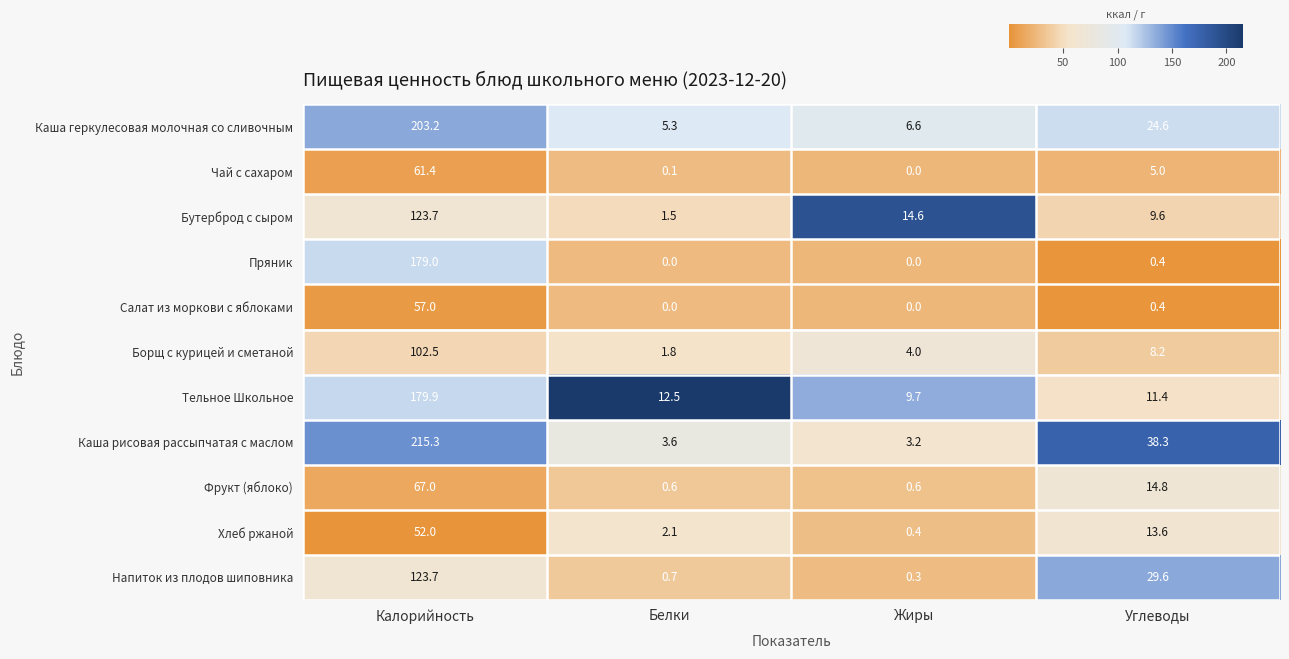

At how many categories does at least one series exceed 1?

4